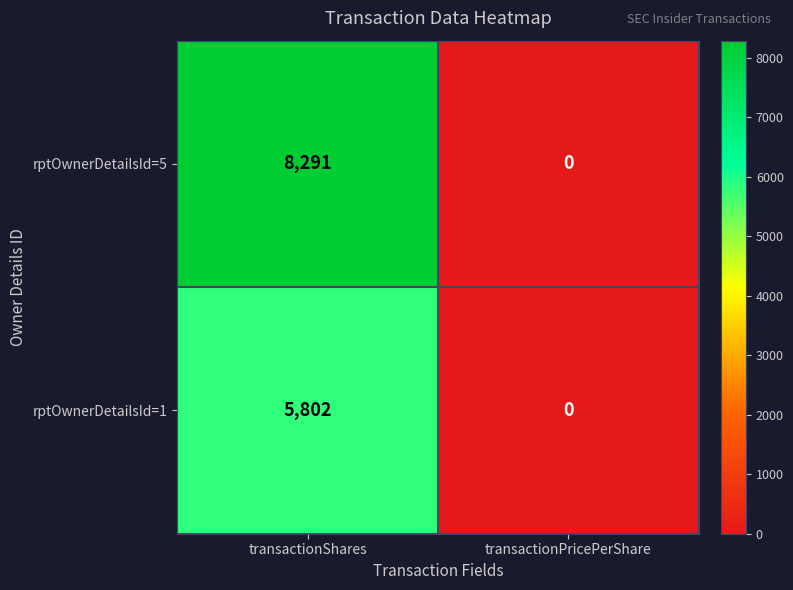

Rank the series by their average value, from lowest to highest.

rptOwnerDetailsId=1, rptOwnerDetailsId=5